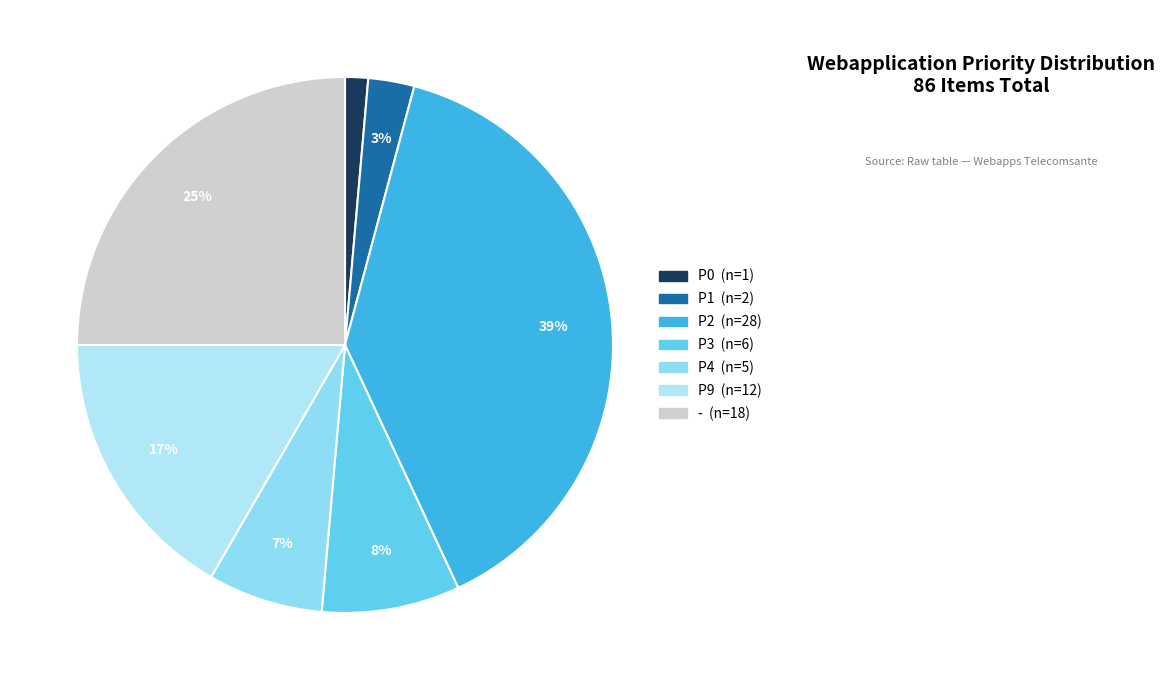

What percentage do P0 and P9 together represent?

18.1%